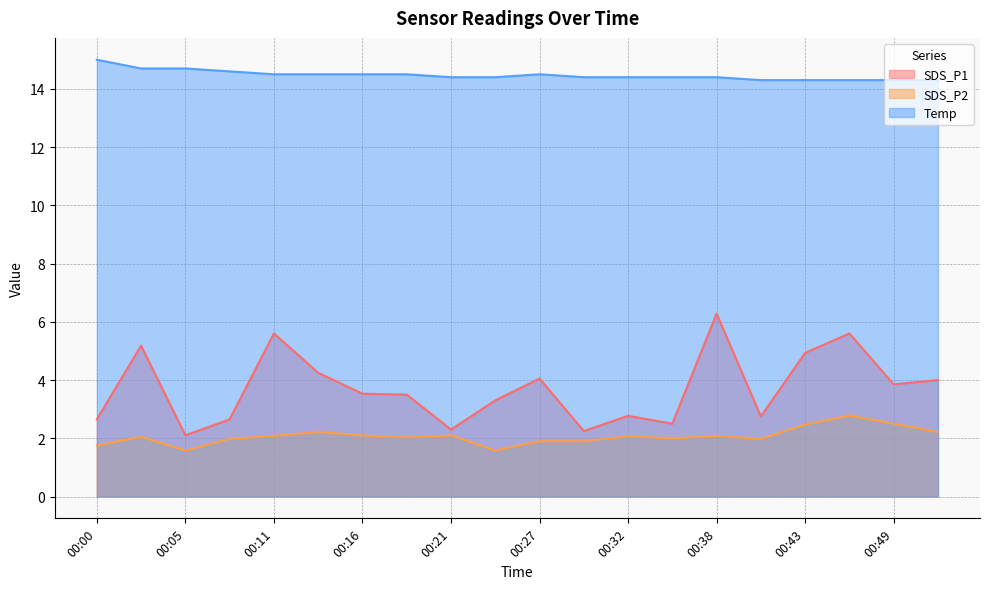

The Temp series shows 5.2 at 00:11. True or false?

False